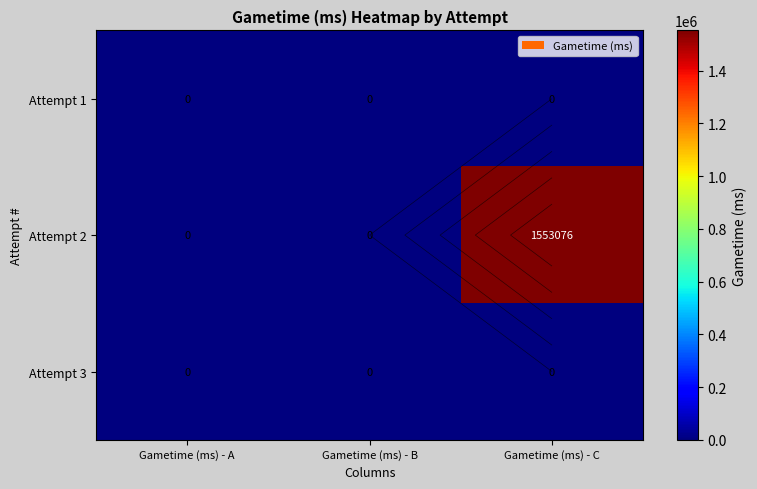

The value of Attempt 2 at Gametime (ms) - A is 0. True or false?

True